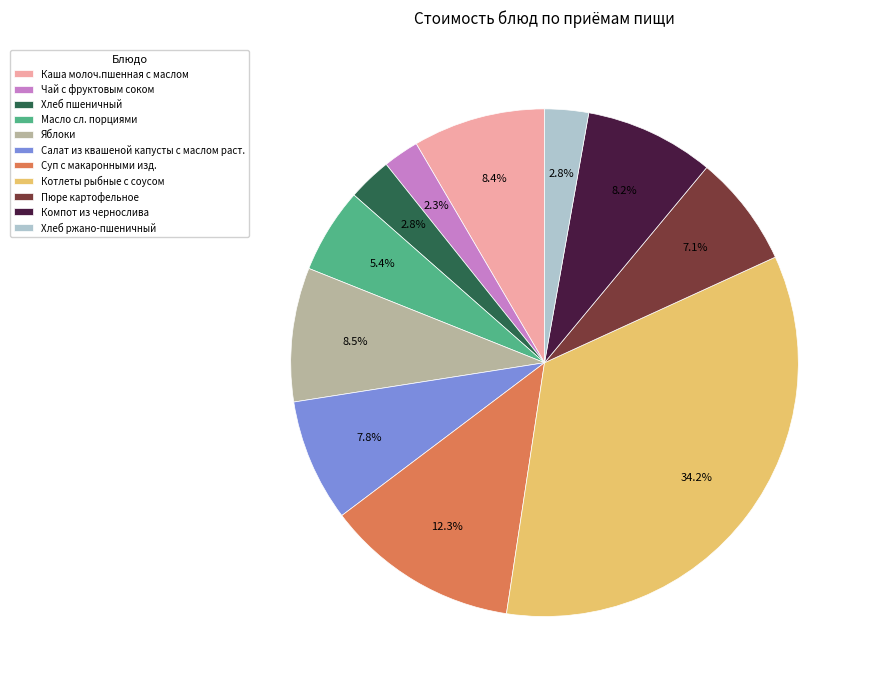

The Масло сл. порциями slice represents 5% of the pie. True or false?

True